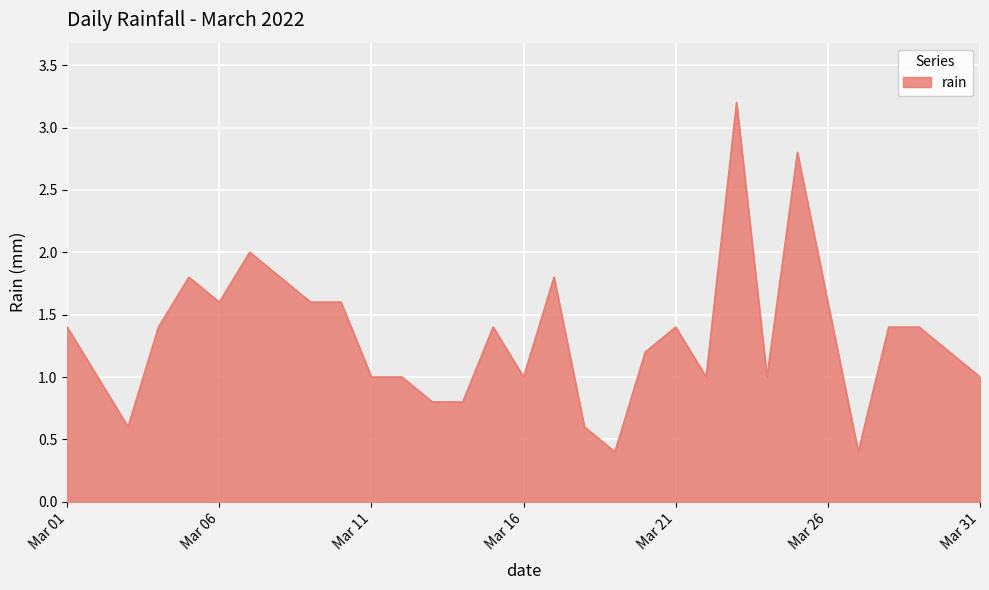

What is the greatest value displayed?

3.2